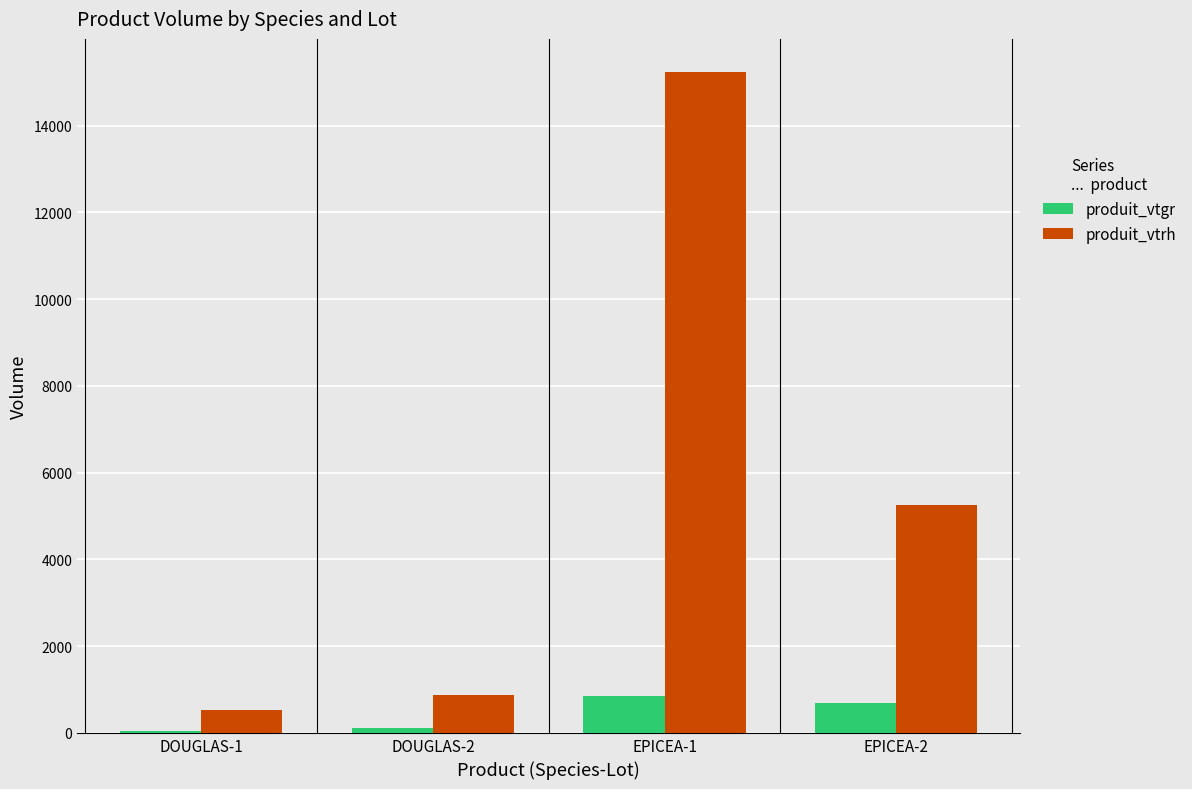

What are all the series names shown in the legend?

produit_vtgr, produit_vtrh